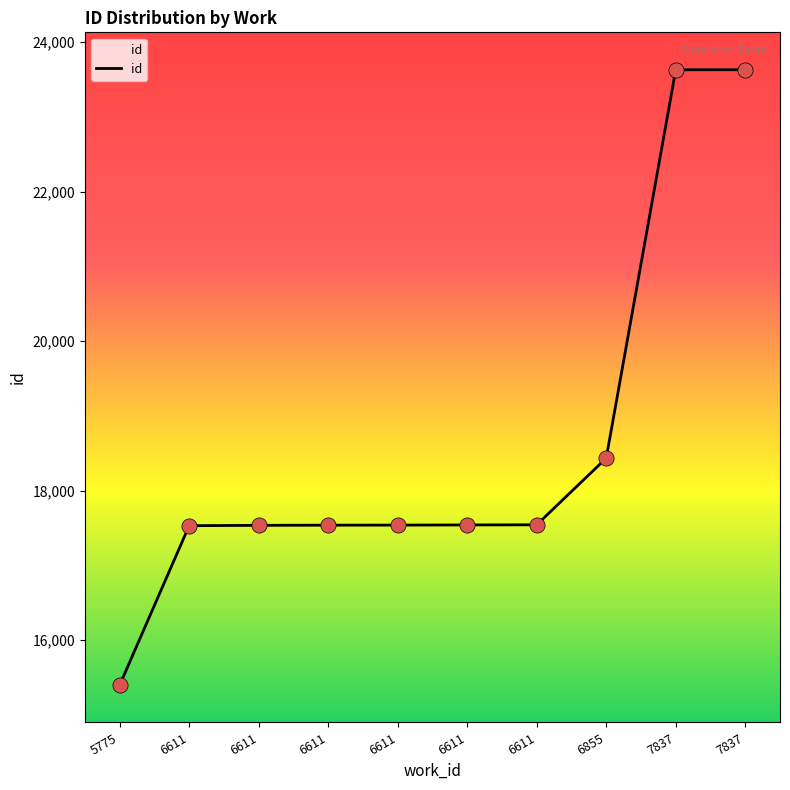

What is the ratio of the value at 6855 to the value at 6611?

1.1